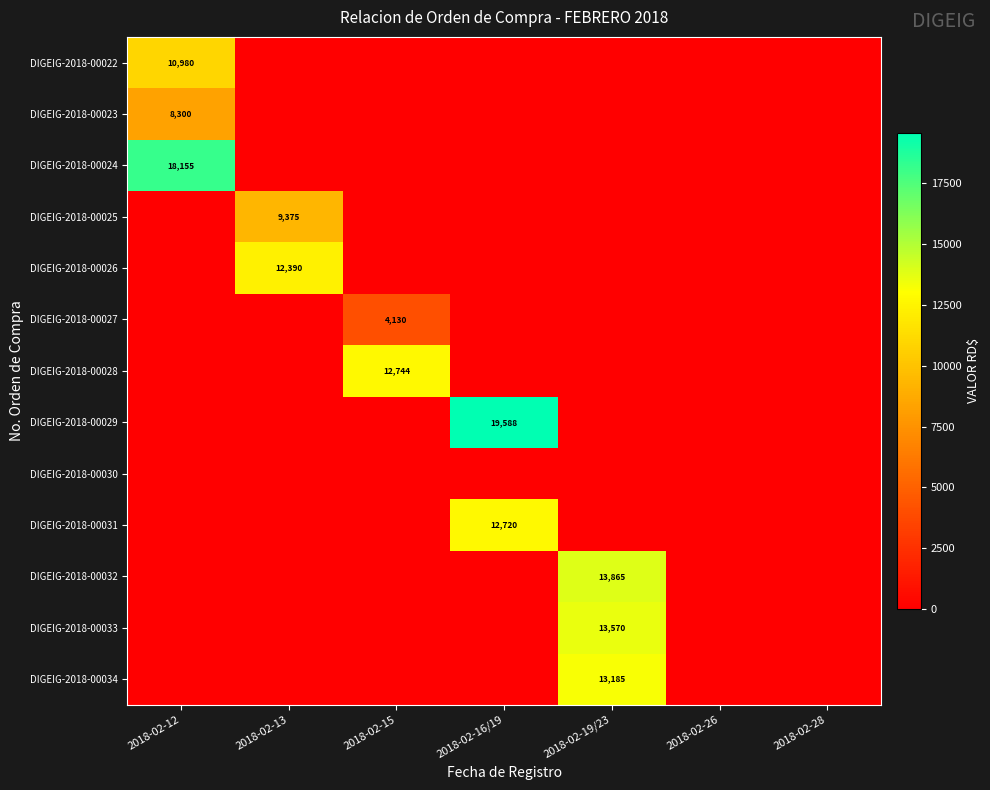

At which category is the sum across all series the highest?

2018-02-19/23